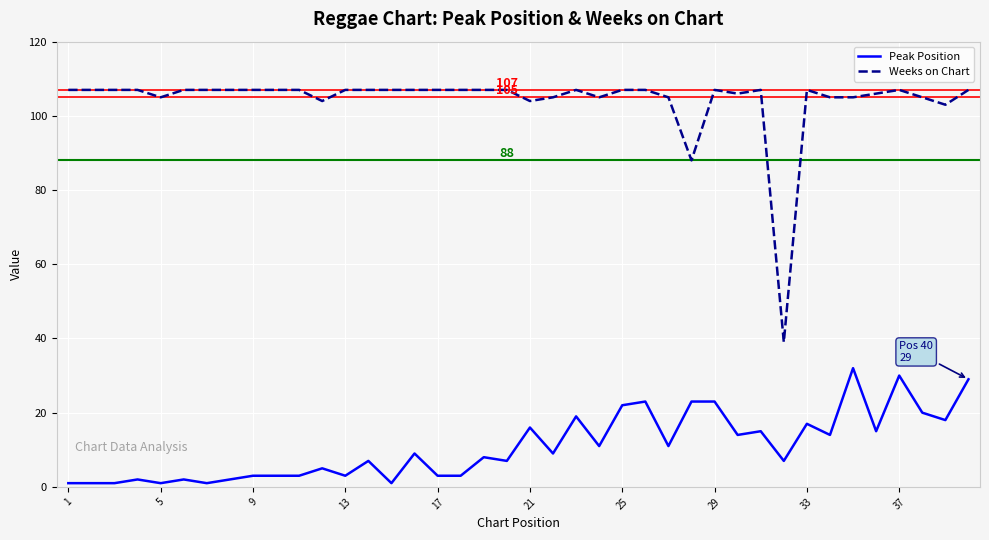

How many categories are shown in the chart?

40